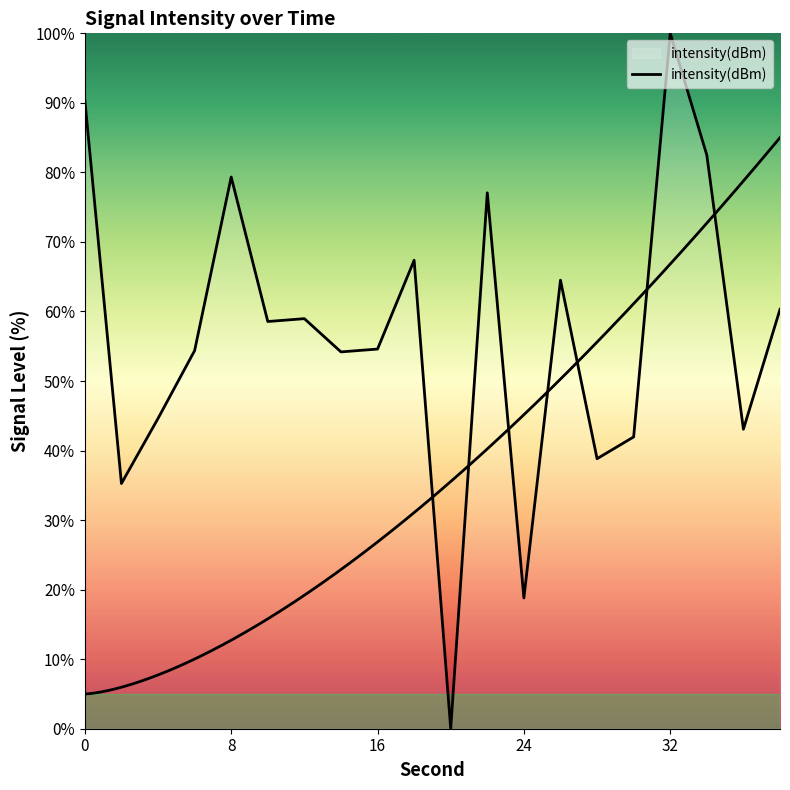

Read the value at 8.

79.3